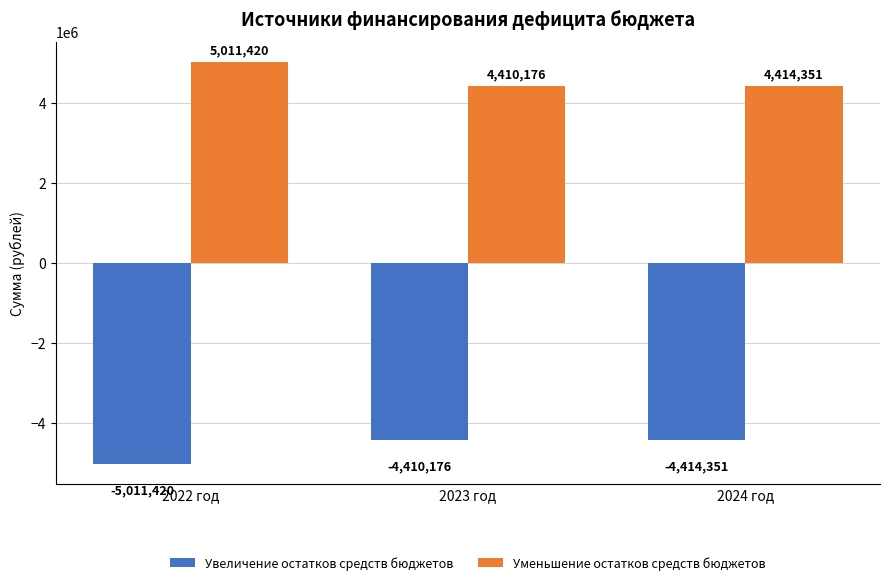

Is the value of Увеличение остатков средств бюджетов at 2022 год greater than the value of Уменьшение остатков средств бюджетов at 2023 год?

No